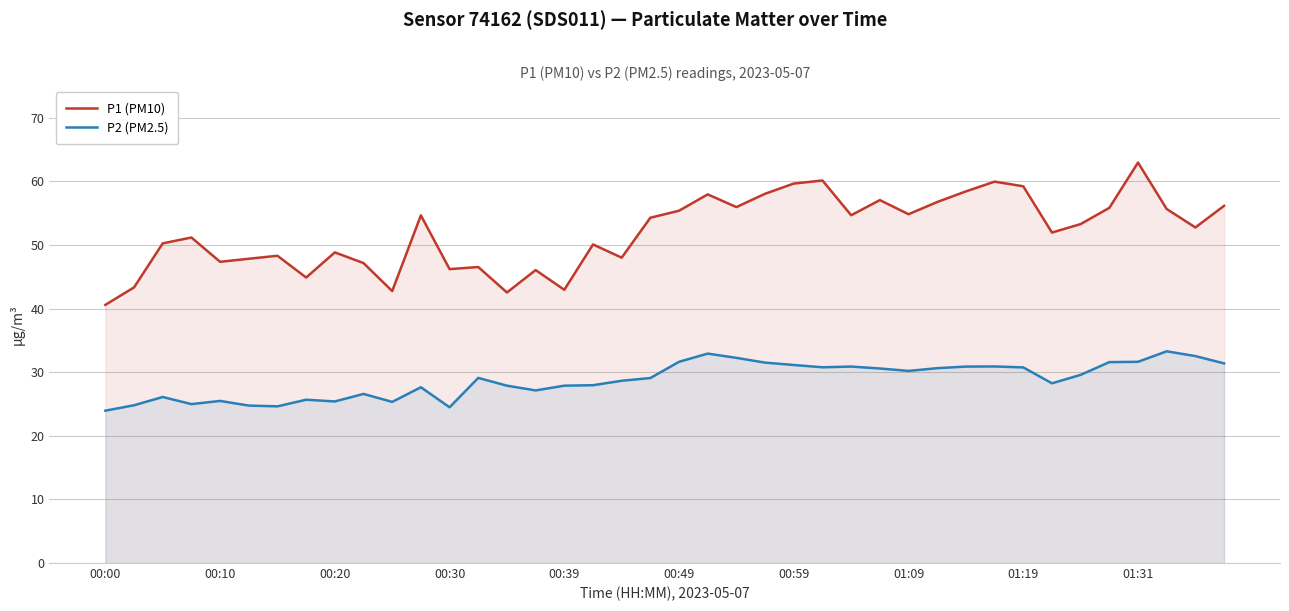

What is the spread (max minus min) of values at 26?

23.8